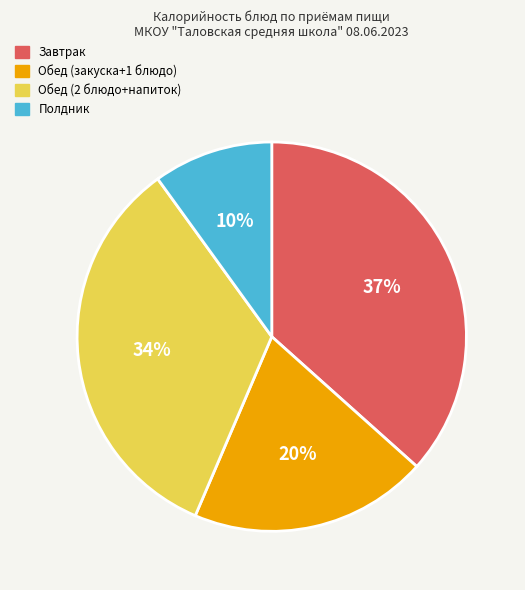

Is there any slice that represents more than half of the pie?

No